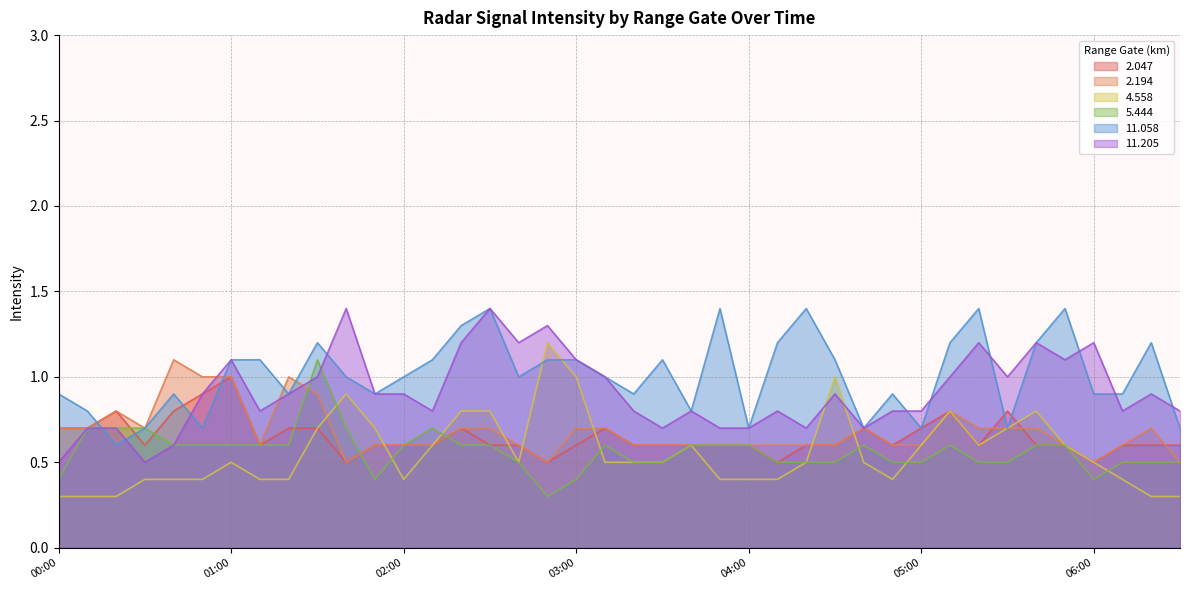

Which series has the widest spread of values?

  4.558